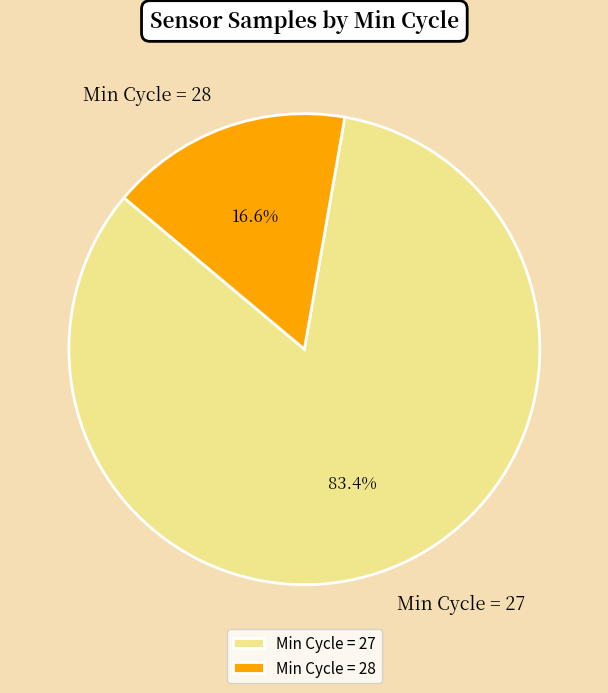

Between Min Cycle = 28 and Min Cycle = 27, which is larger?

Min Cycle = 27